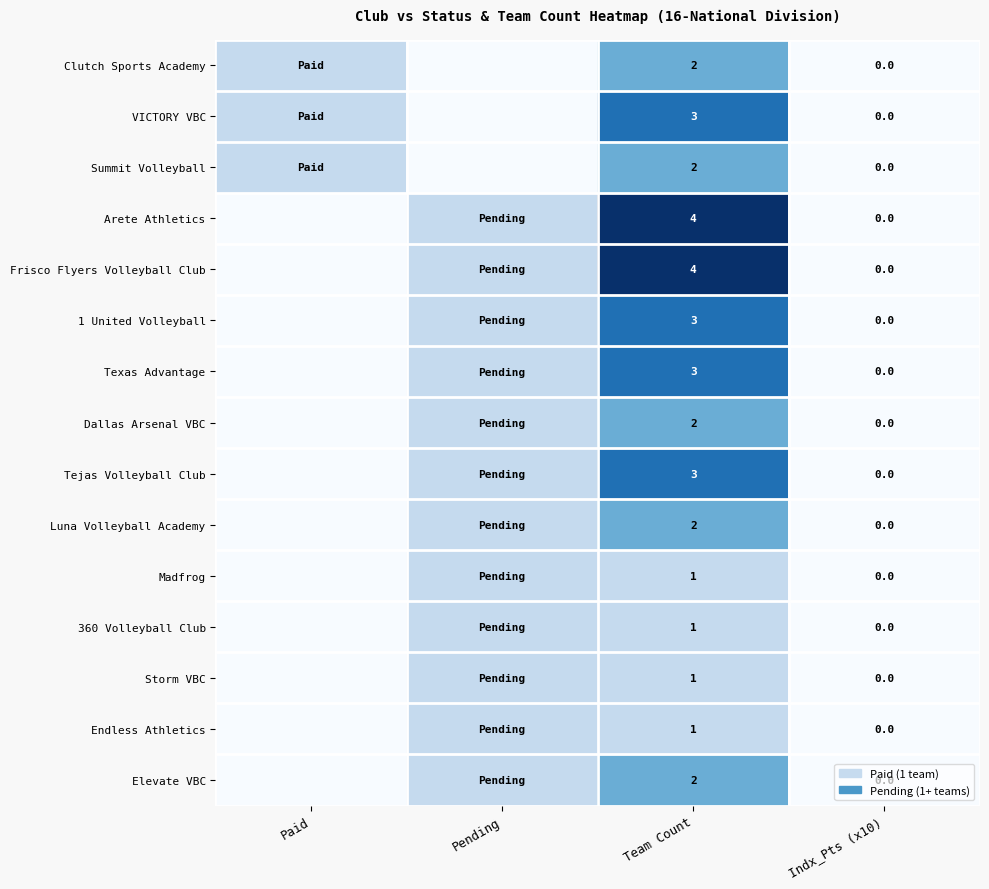

What is the total value across all series at Team Count?

34